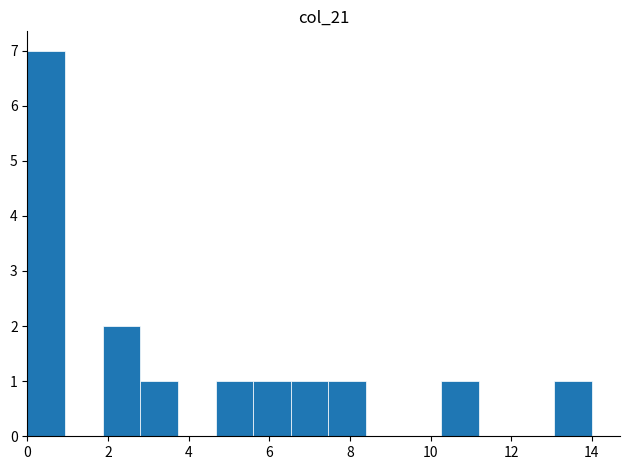

Reading left to right, transcribe this chart: for each bar, give the range it covers on the x-axis and its height. Neither the bar edges nor the heights are printed on the chart, so give them approximately, as read against the axes.

0.0 to 1.0: 7
1.0 to 1.8: 0
1.8 to 2.8: 2
2.8 to 3.8: 1
3.8 to 4.6: 0
4.6 to 5.6: 1
5.6 to 6.6: 1
6.6 to 7.4: 1
7.4 to 8.4: 1
8.4 to 9.4: 0
9.4 to 10.2: 0
10.2 to 11.2: 1
11.2 to 12.2: 0
12.2 to 13.0: 0
13.0 to 14.0: 1